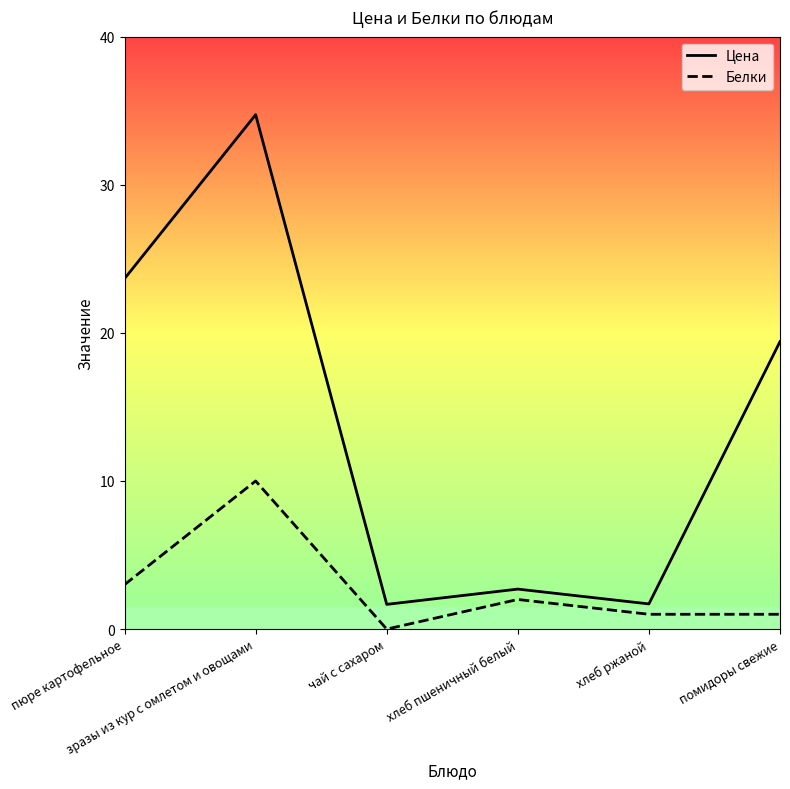

What is the difference between the Цена values at чай с сахаром and помидоры свежие?

17.7